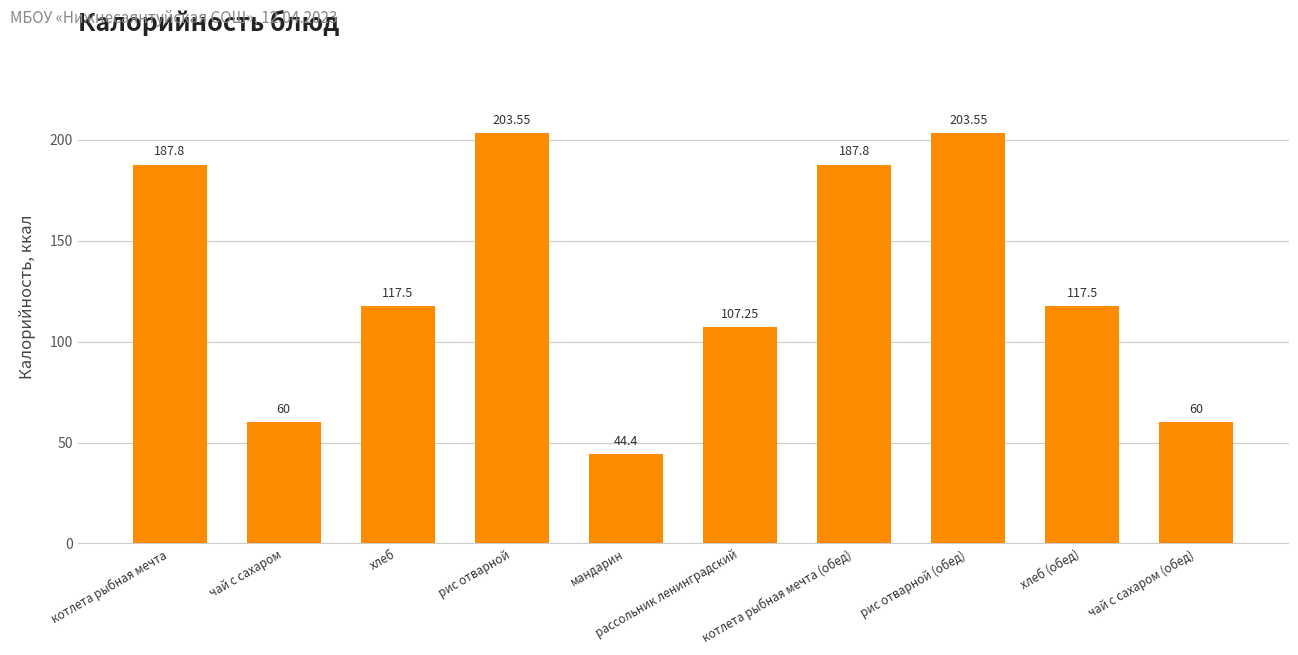

Count the number of values greater than 117.

6